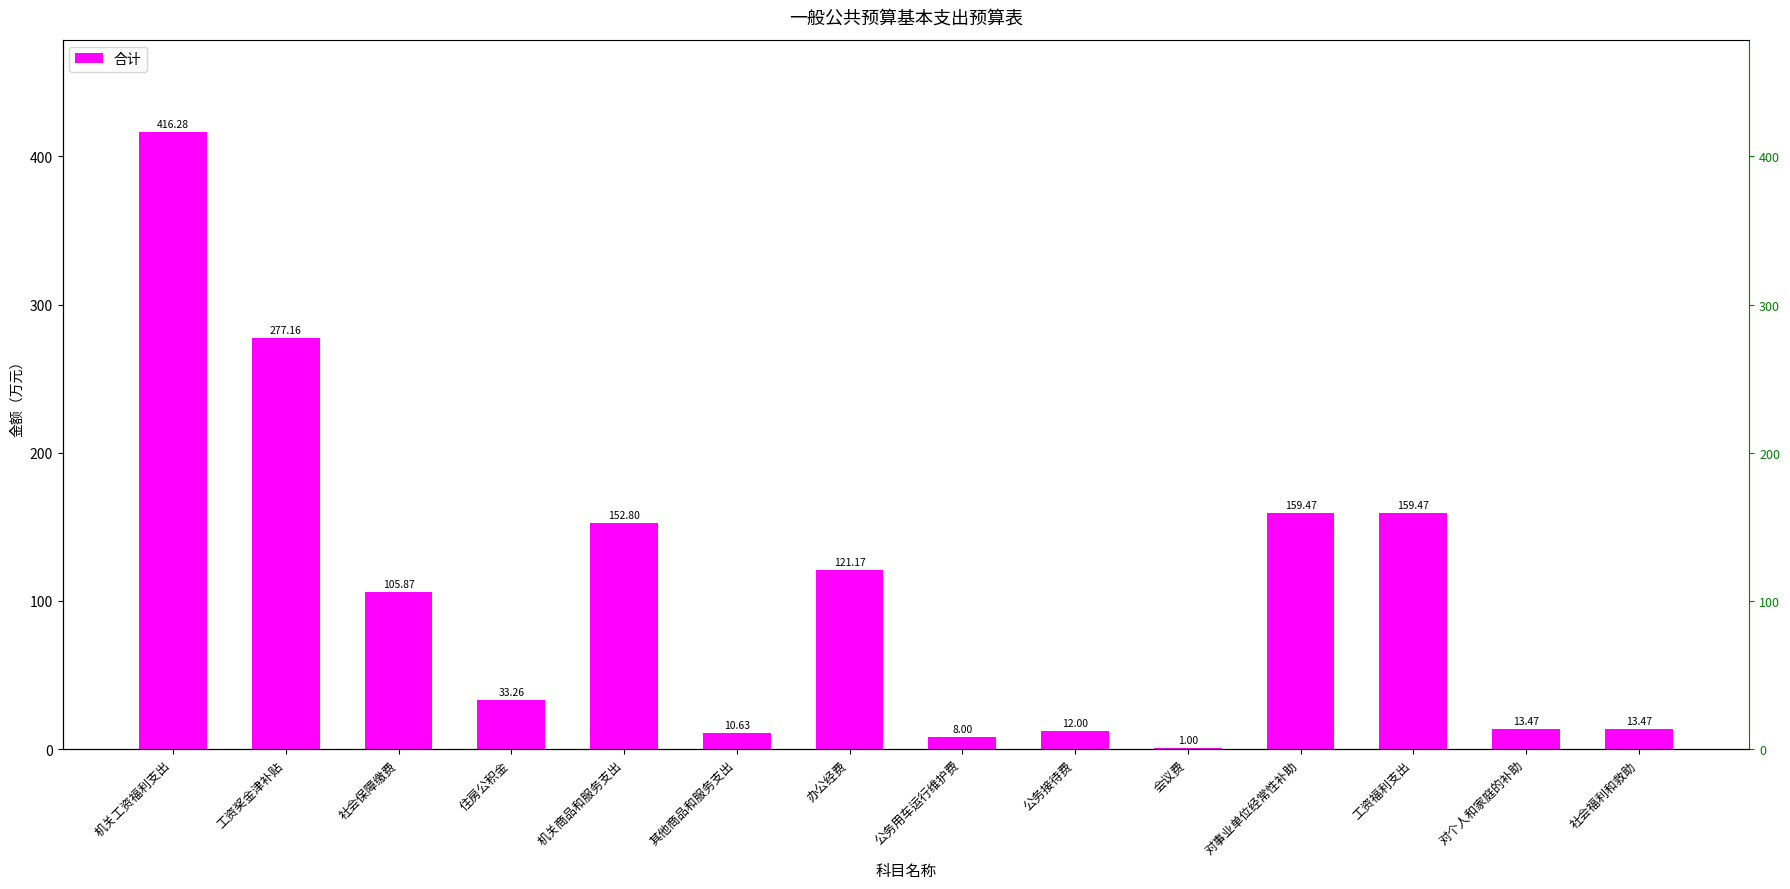

What is the approximate value at 工资福利支出?

159.5